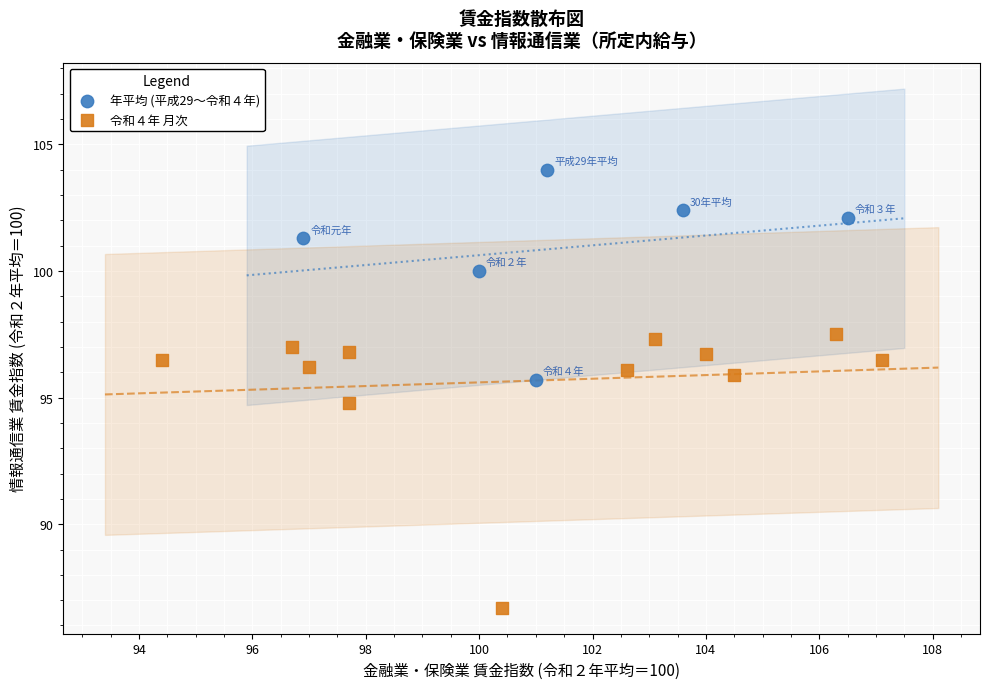

Which series reaches the minimum Y coordinate?

令和４年 月次